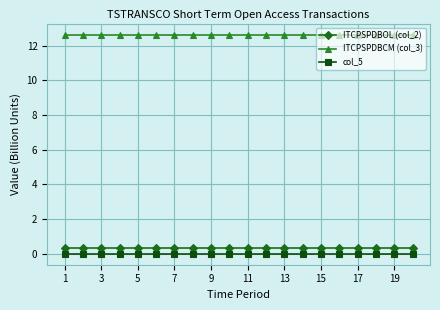

What is the sum of all ITCPSPDBOL (col_2) values?

7.2